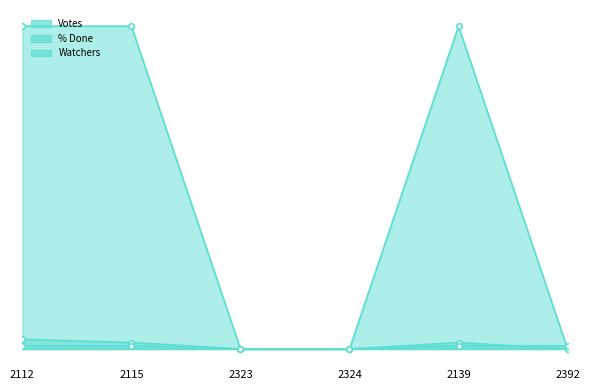

Reading left to right, extract all data points from this chart.

Votes: 2112=3	2115=2	2323=0	2324=0	2139=2	2392=0
% Done: 2112=100	2115=100	2323=0	2324=0	2139=100	2392=0
Watchers: 2112=1	2115=1	2323=0	2324=0	2139=1	2392=1